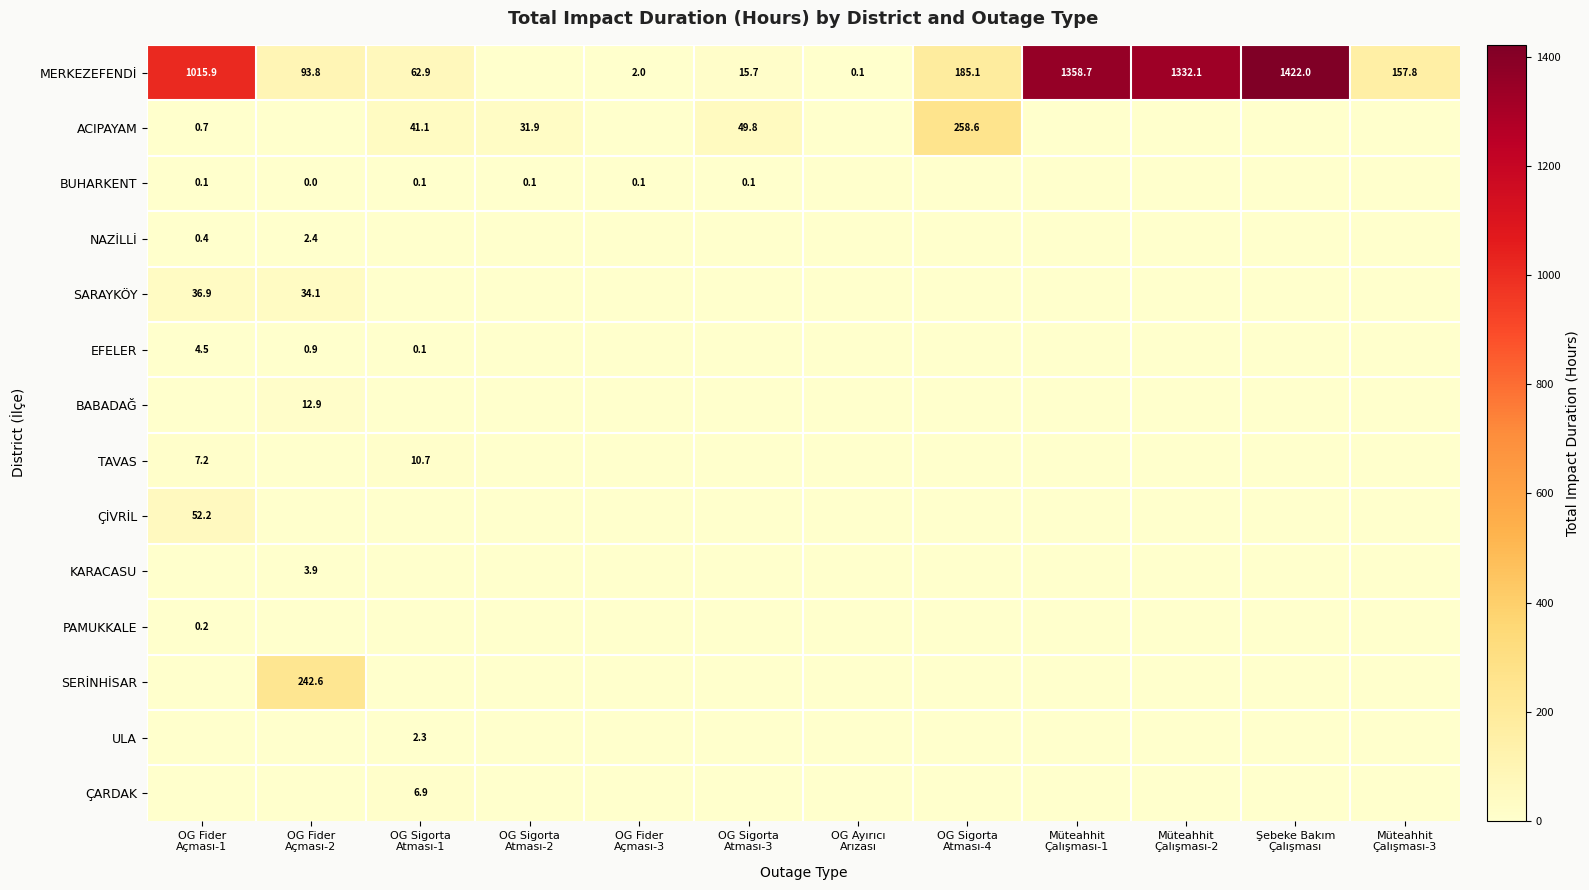

What is the approximate value of ÇARDAK at OG Sigorta Atması-1?

6.9